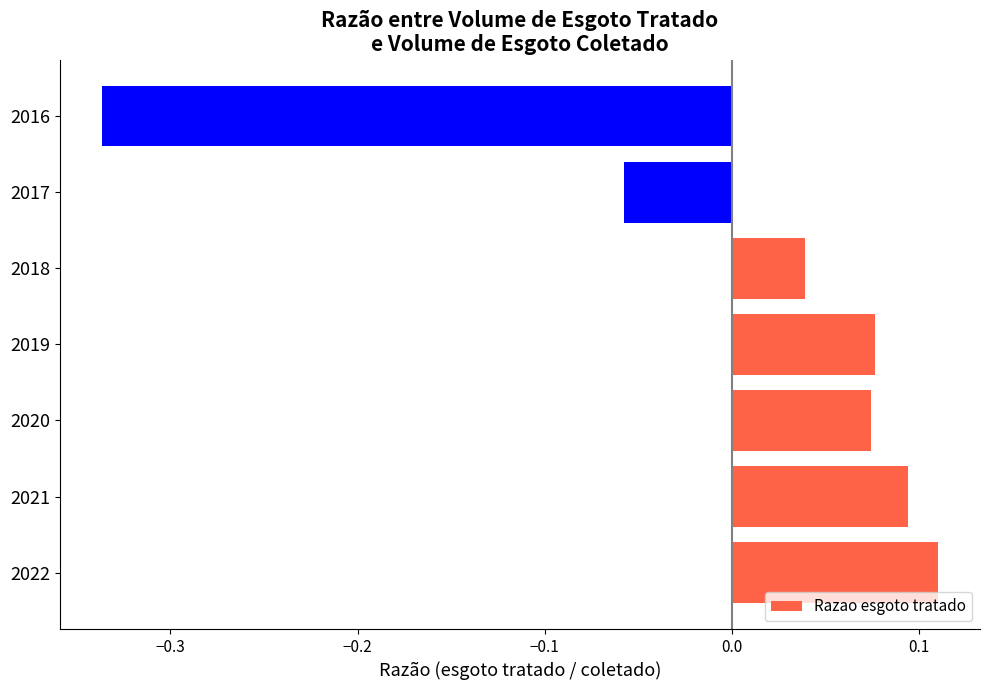

How many data points are less than 0?

2